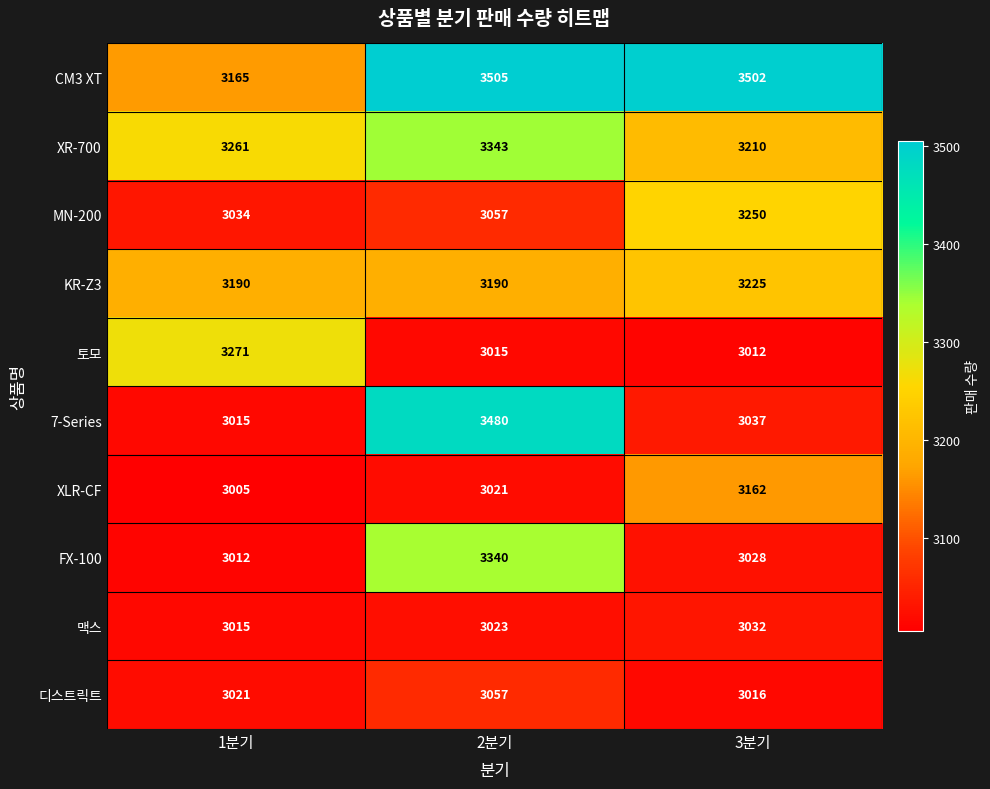

What is the sum of the 7-Series values at 2분기 and 1분기?

6495